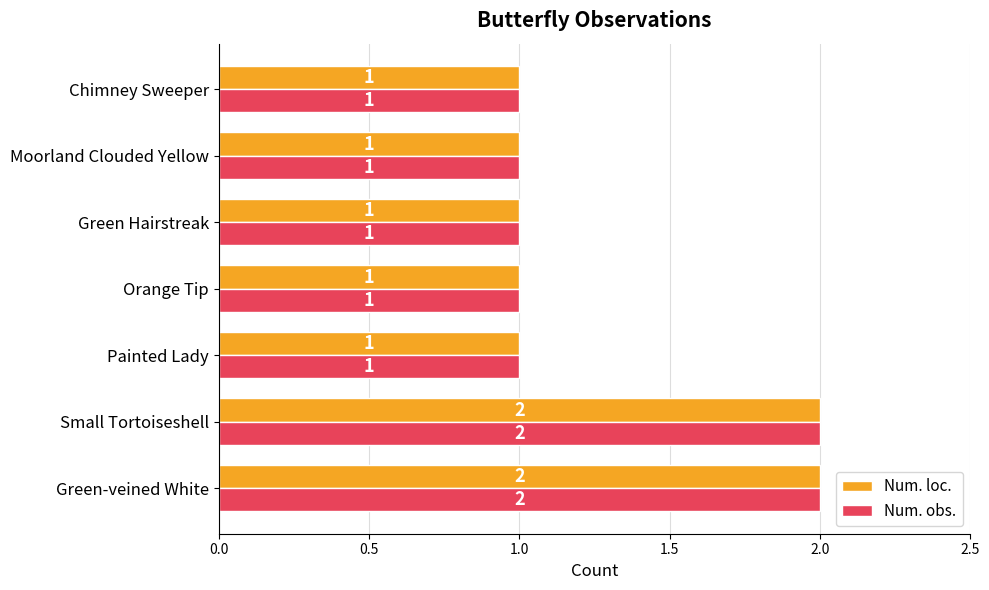

Is it true that Num. loc. equals 1 at Moorland Clouded Yellow?

True